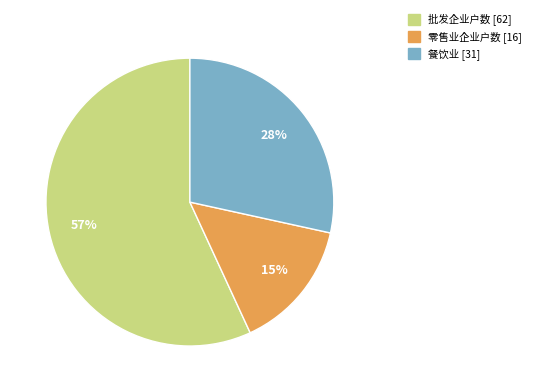

Count the number of slices in the pie.

3